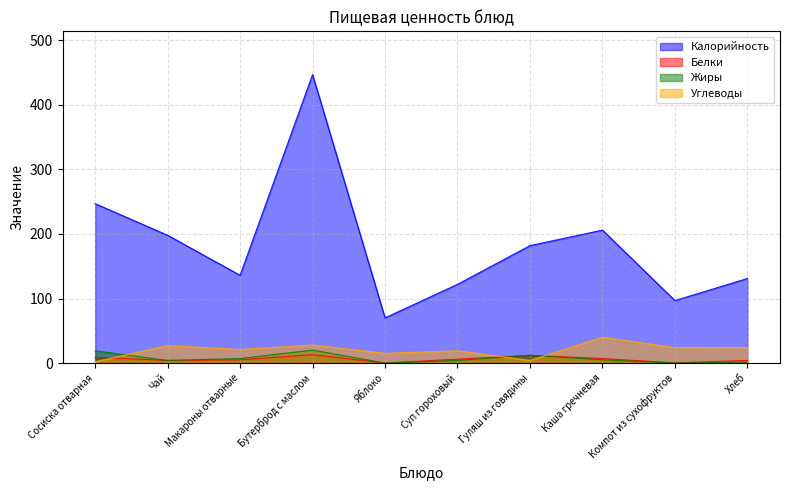

What is the sum of all Жиры values?

72.5